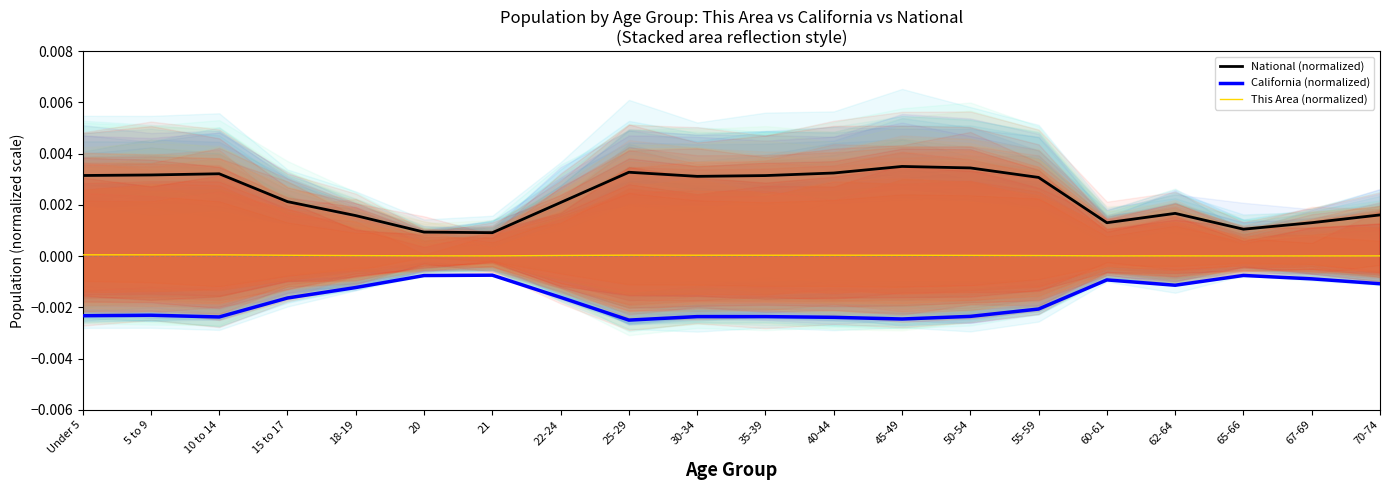

Reading left to right, extract all data points from this chart.

National (normalized): Under 5=0.0	5 to 9=0.0	10 to 14=0.0	15 to 17=0.0	18-19=0.0	20=0.0	21=0.0	22-24=0.0	25-29=0.0	30-34=0.0	35-39=0.0	40-44=0.0	45-49=0.0	50-54=0.0	55-59=0.0	60-61=0.0	62-64=0.0	65-66=0.0	67-69=0.0	70-74=0.0
California (normalized): Under 5=-0.0	5 to 9=-0.0	10 to 14=-0.0	15 to 17=-0.0	18-19=-0.0	20=-0.0	21=-0.0	22-24=-0.0	25-29=-0.0	30-34=-0.0	35-39=-0.0	40-44=-0.0	45-49=-0.0	50-54=-0.0	55-59=-0.0	60-61=-0.0	62-64=-0.0	65-66=-0.0	67-69=-0.0	70-74=-0.0
This Area (normalized): Under 5=0.0	5 to 9=0.0	10 to 14=0.0	15 to 17=0.0	18-19=0.0	20=0.0	21=0.0	22-24=0.0	25-29=0.0	30-34=0.0	35-39=0.0	40-44=0.0	45-49=0.0	50-54=0.0	55-59=0.0	60-61=0.0	62-64=0.0	65-66=0.0	67-69=0.0	70-74=0.0